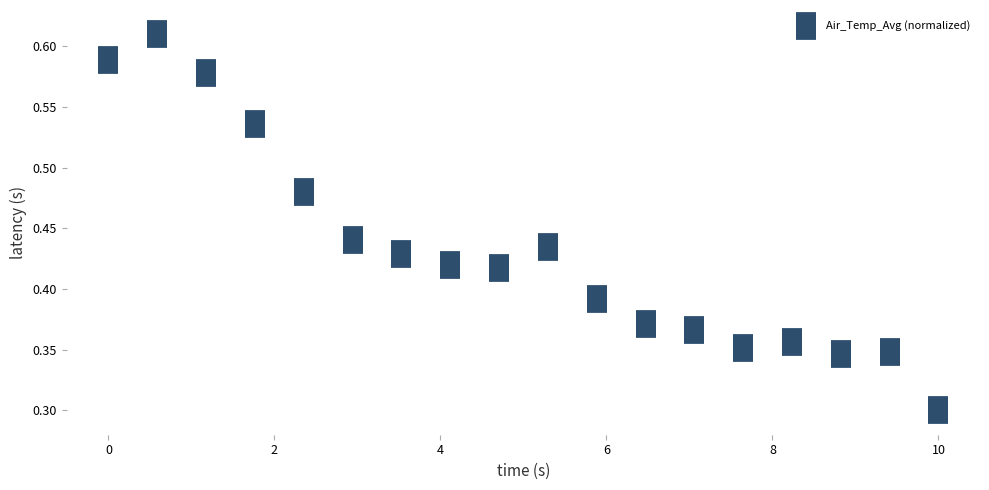

Count the number of points in this scatter plot.

18